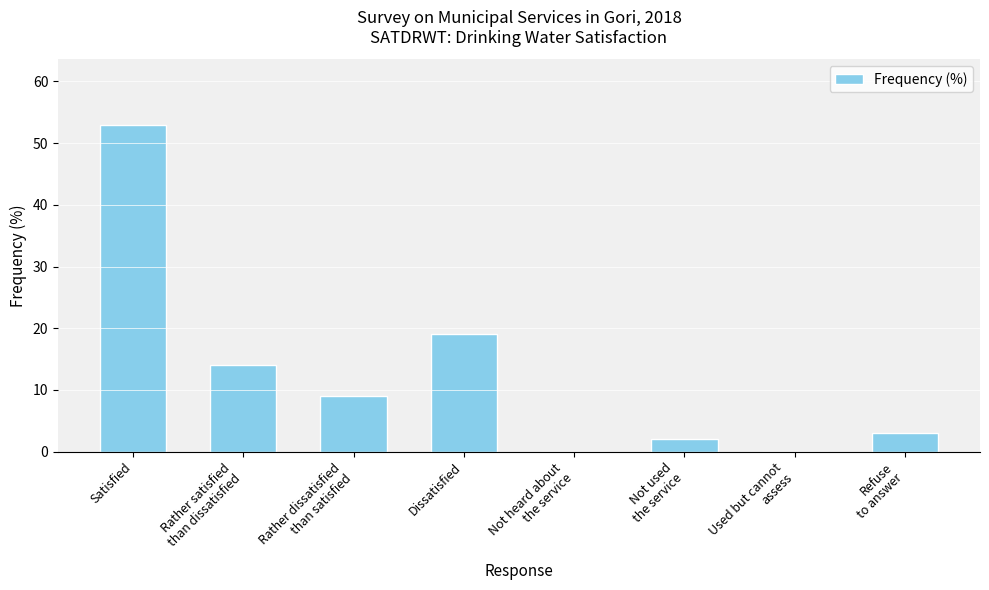

Reading right to left, list all the values displayed in this chart.

3	0	2	0	19	9	14	53